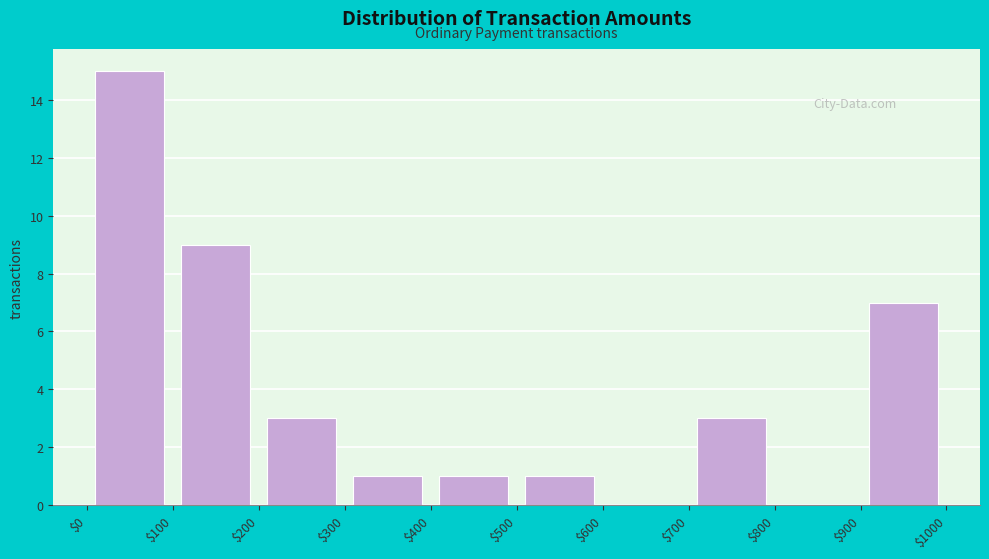

Reading left to right, transcribe this chart: for each bar, give the range it covers on the x-axis and its height. The values are not printed on the chart, so give them approximately, as read against the axis.

$0 to $100: 15
$100 to $200: 9
$200 to $300: 3
$300 to $400: 1
$400 to $500: 1
$500 to $600: 1
$600 to $700: 0
$700 to $800: 3
$800 to $900: 0
$900 to $1000: 7